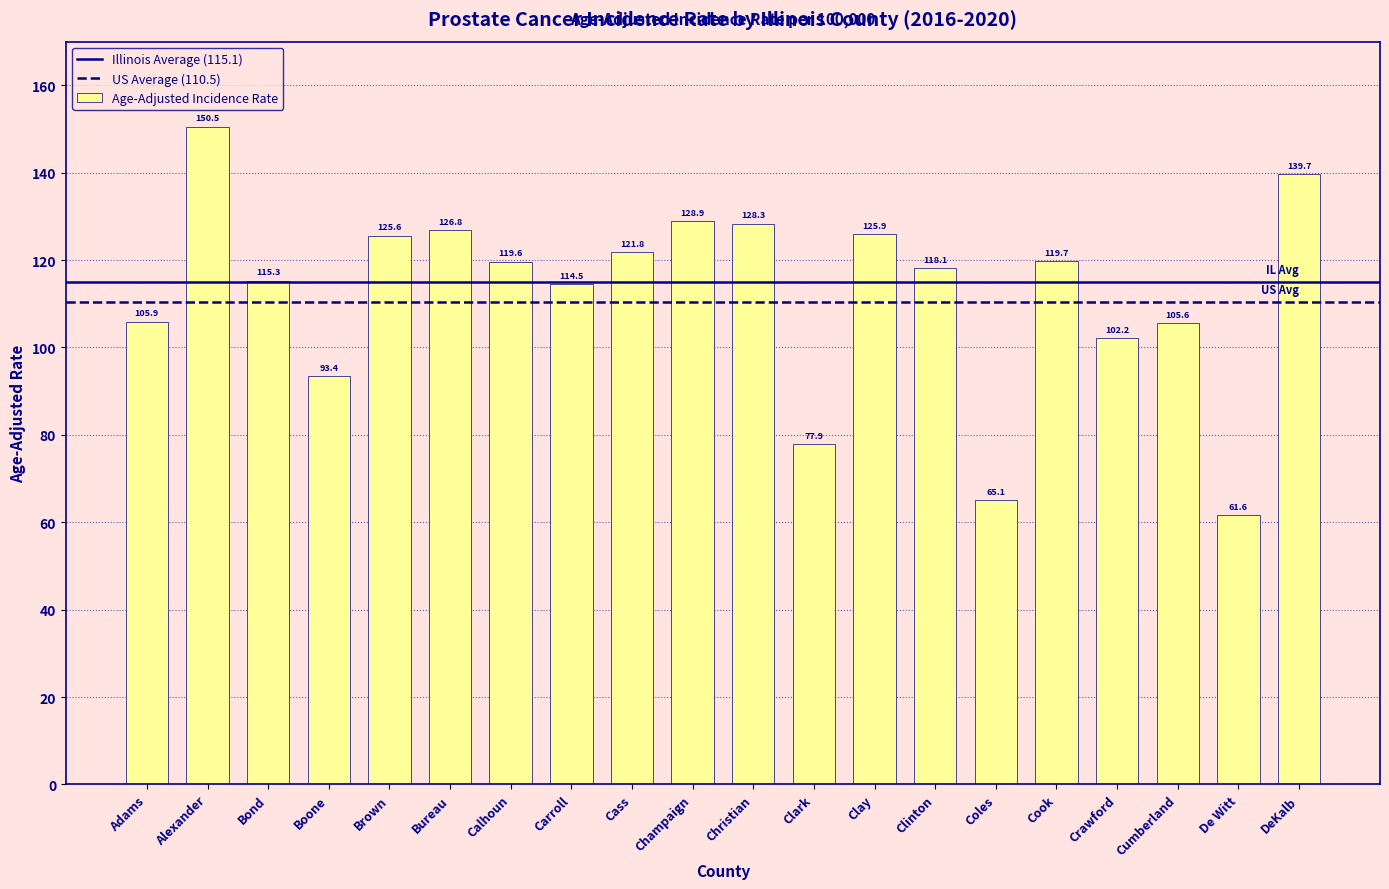

The chart shows a value of 31.1 at Bureau. True or false?

False